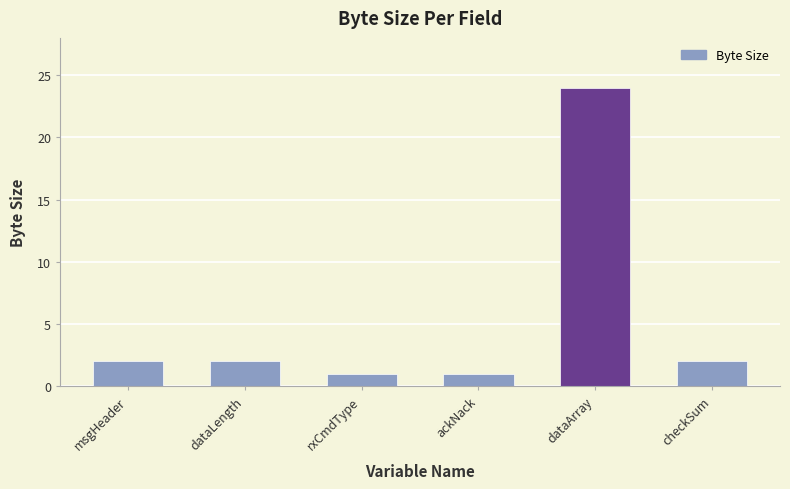

True or false: the data shows 3 at msgHeader.

False